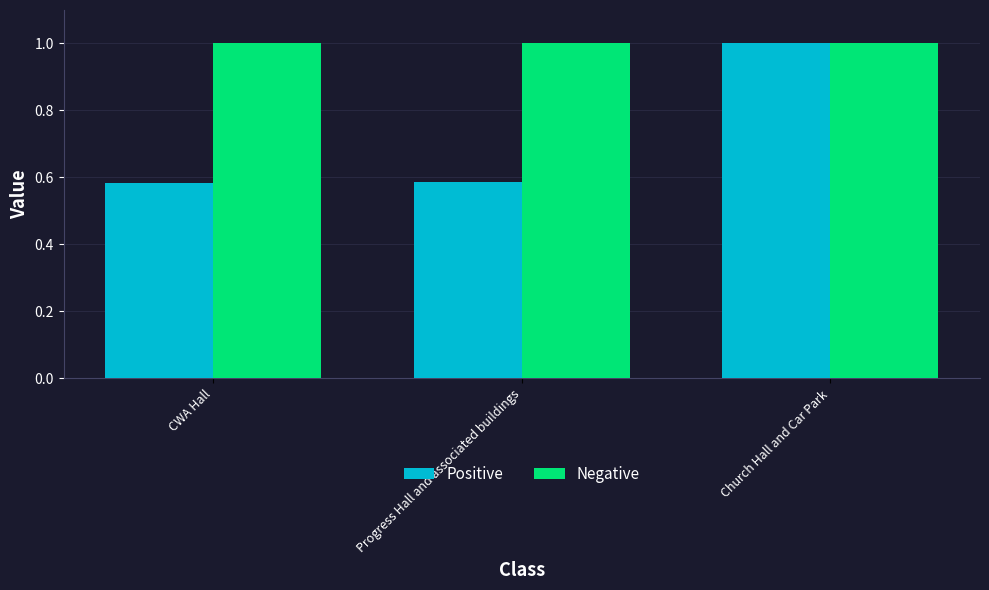

At which category is the sum across all series the highest?

Church Hall and Car Park